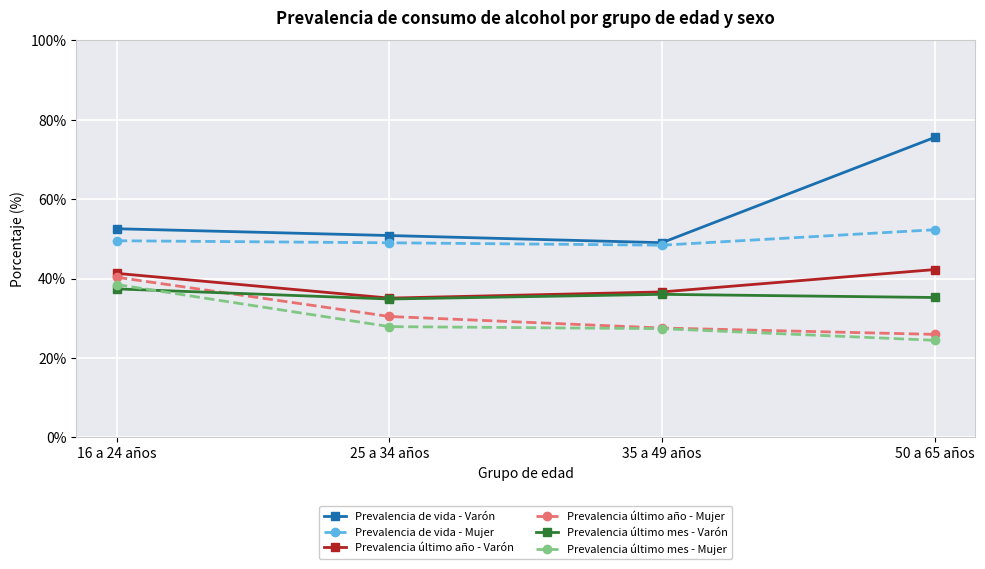

Where is the first local maximum for Prevalencia último mes - Varón?

35 a 49 años